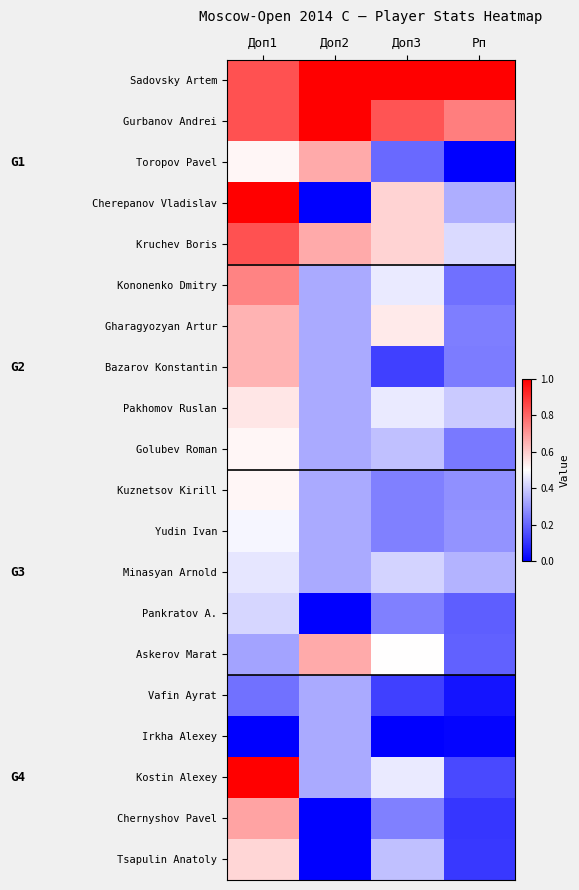

Which series changed the most between Доп1 and Рп?

Kostin Alexey